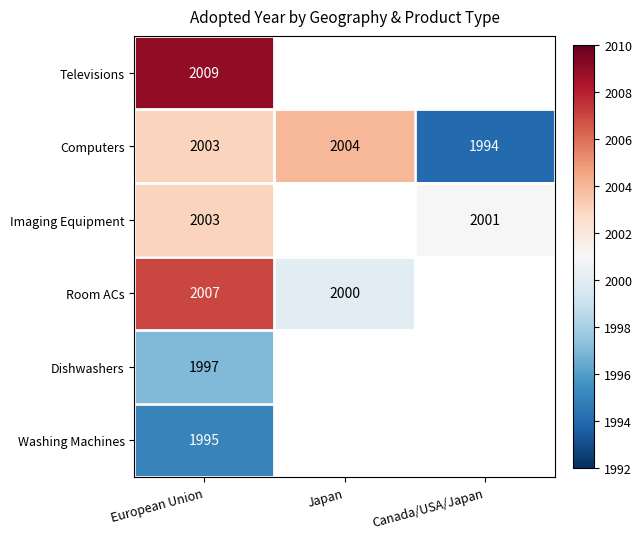

True or false: Imaging Equipment has a value of 2001 at Canada/USA/Japan.

True